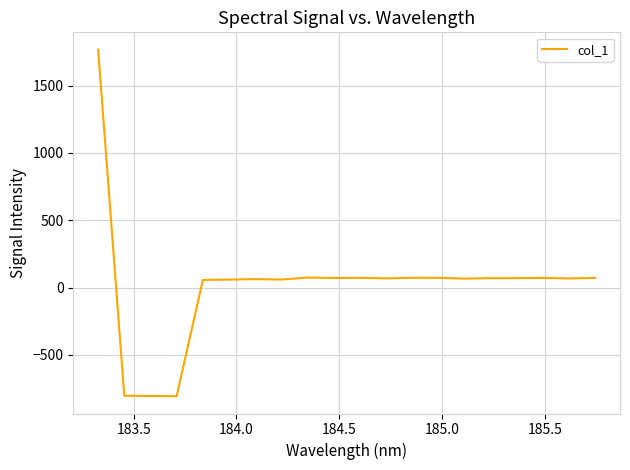

What is the maximum value shown in the chart?

1767.6